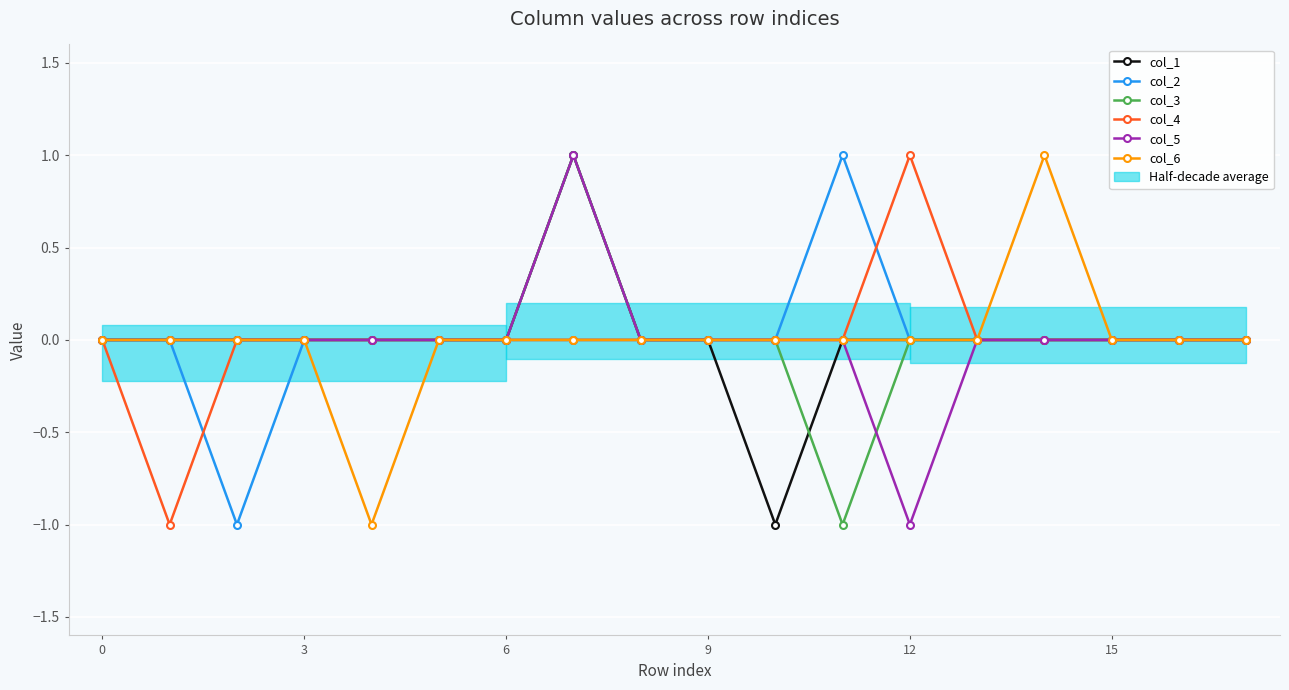

True or false: col_4 has more than 2 points higher than both neighbors.

False